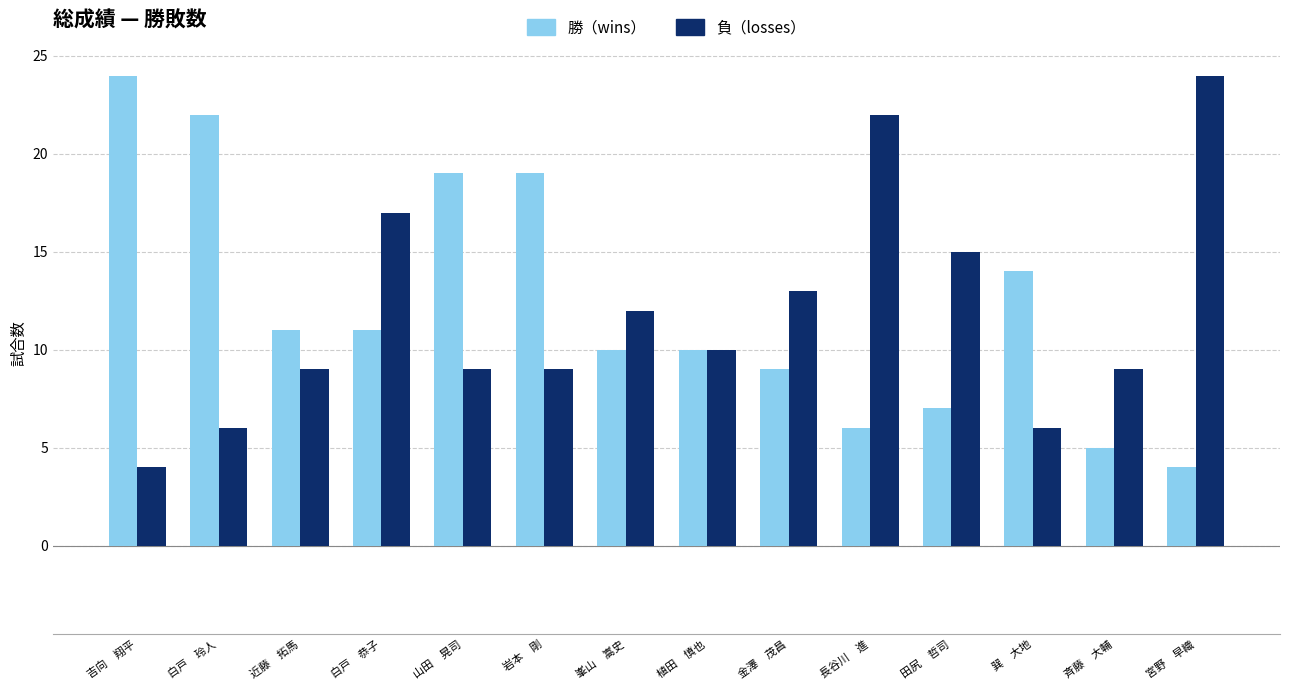

The value of 勝（wins） at 峯山　嵩史 is 17. True or false?

False